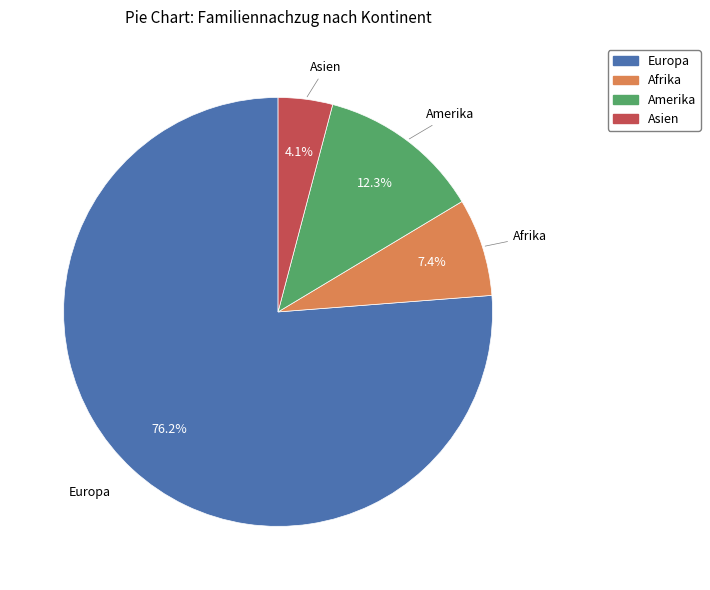

Is there any slice that represents more than half of the pie?

Yes